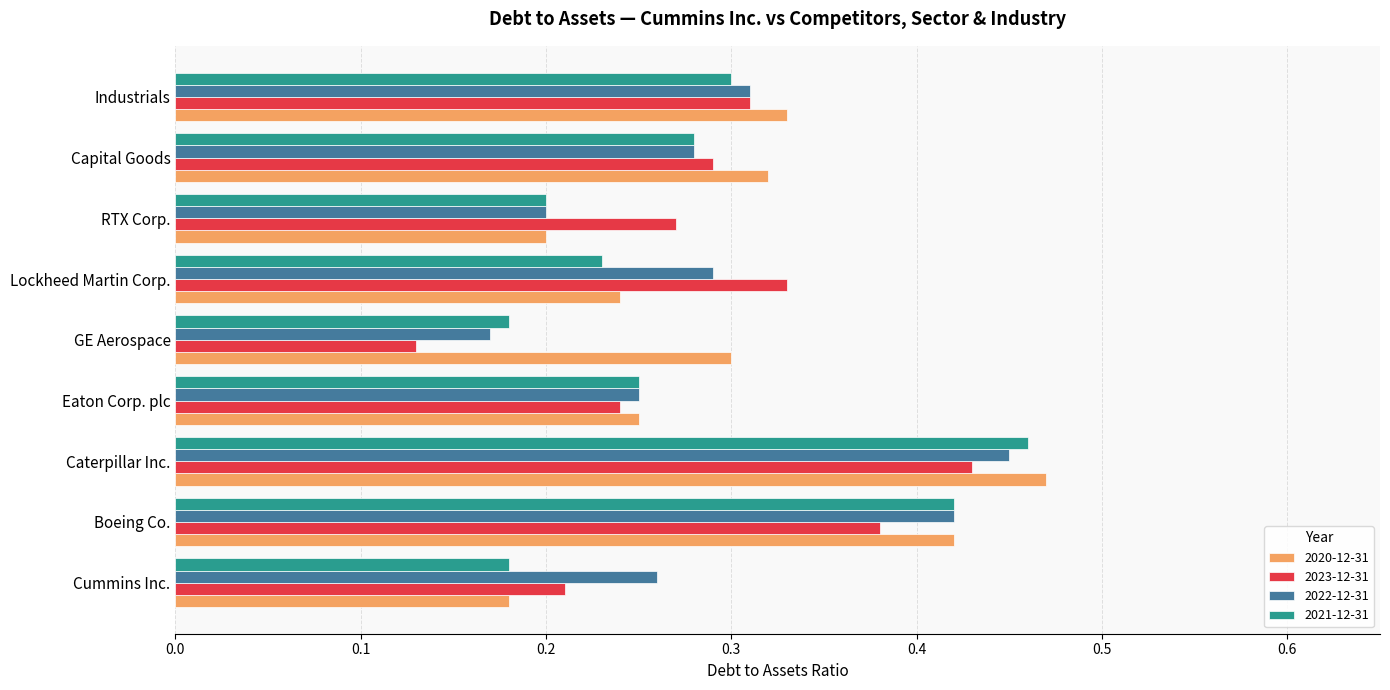

Which category has the lowest value in the 2023-12-31 series?

GE Aerospace